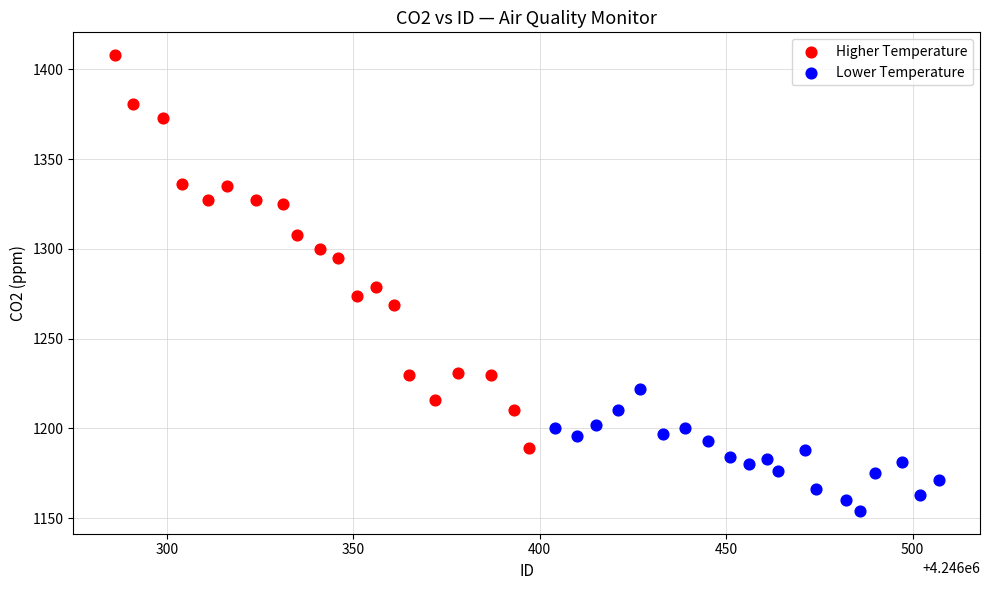

Which series reaches the maximum Y coordinate?

Higher Temperature